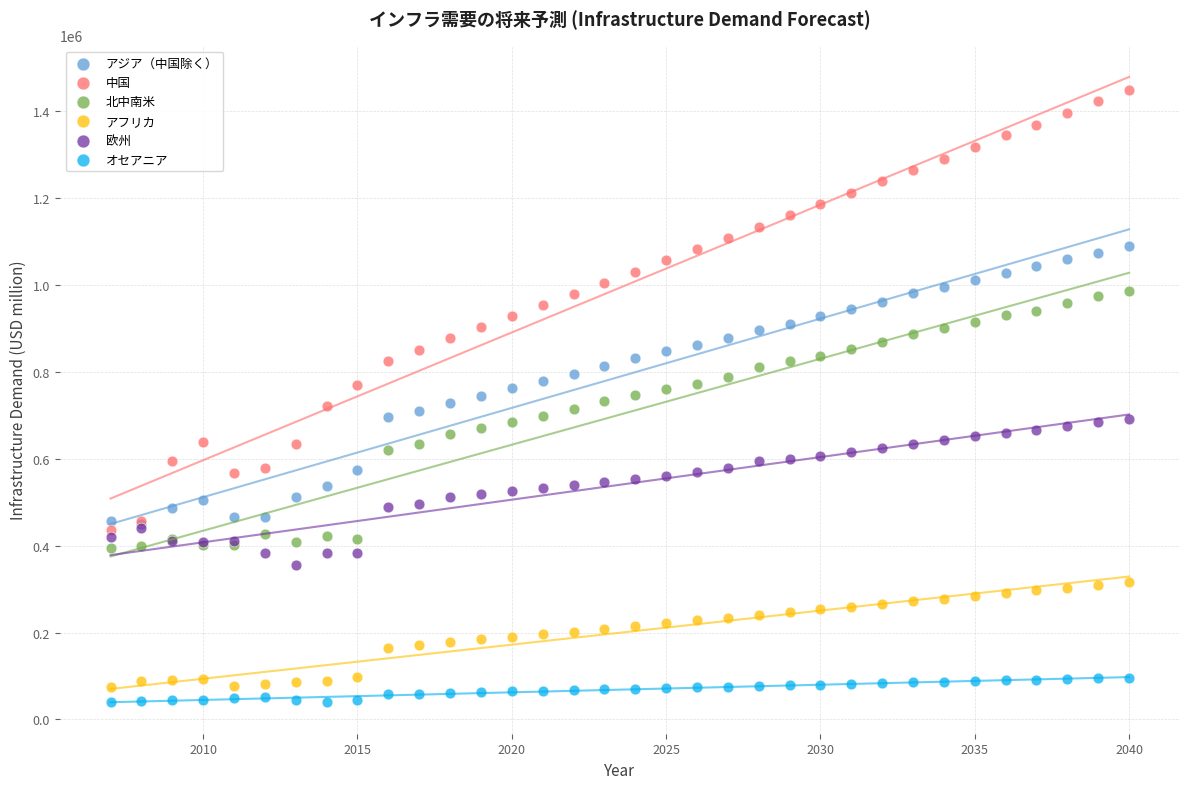

Which series reaches the minimum Y coordinate?

オセアニア